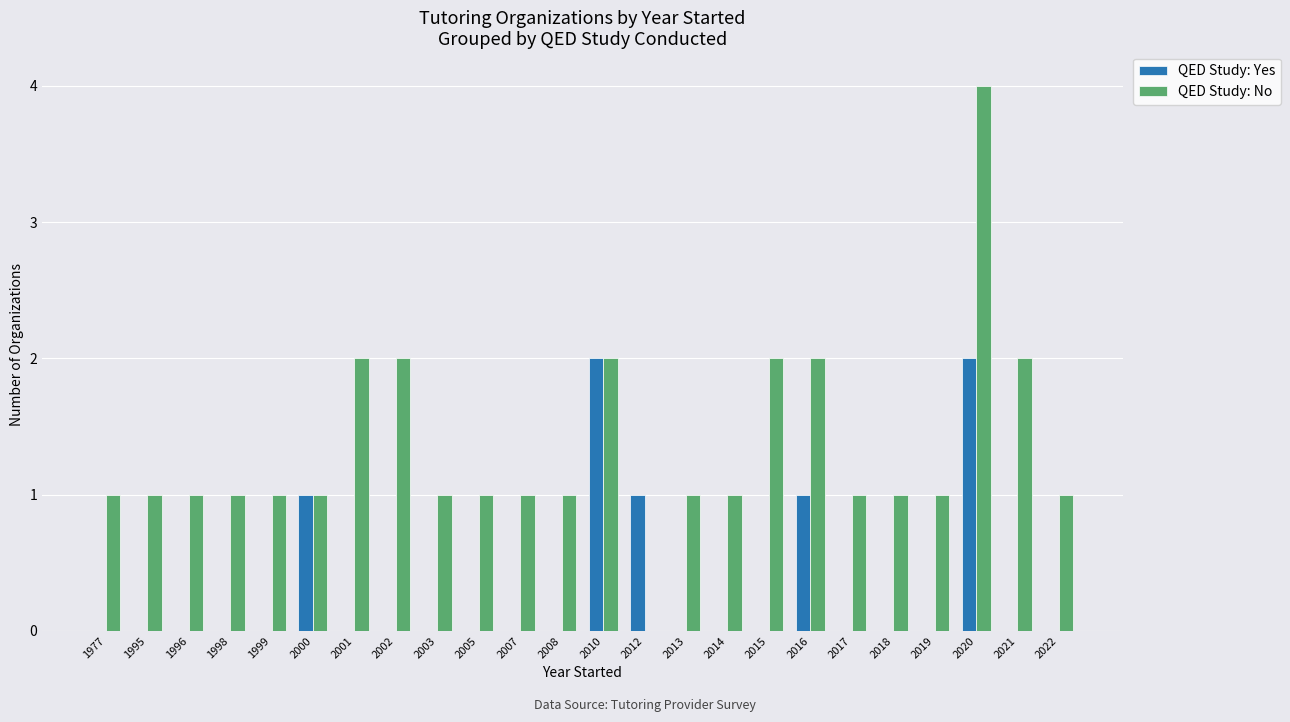

What is the sum of all QED Study: No values?

32